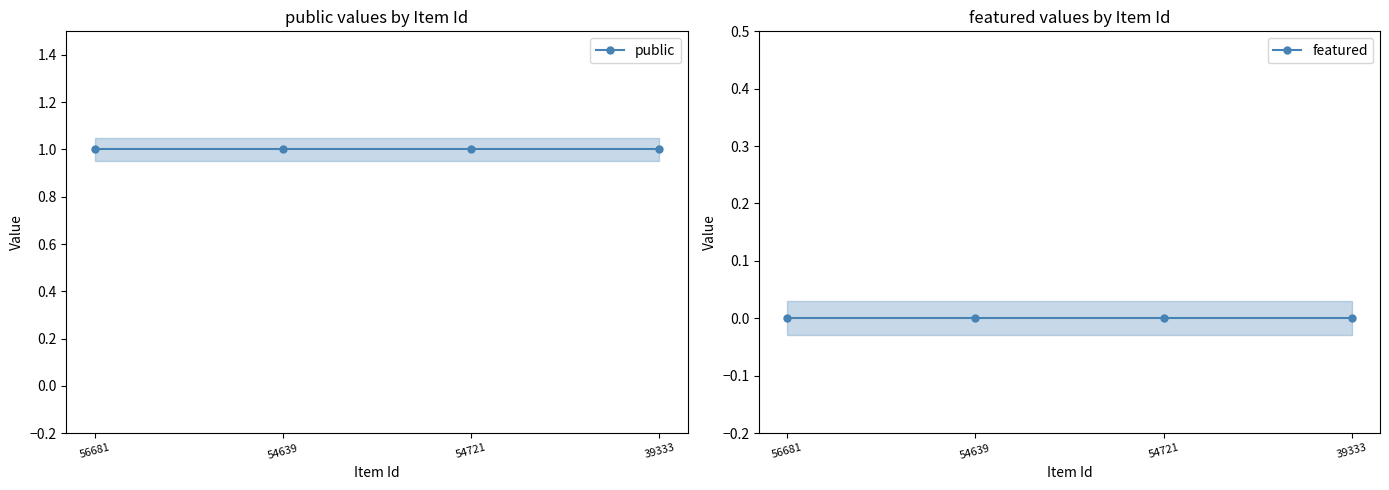

Is this an area chart (filled region under the line)?

No